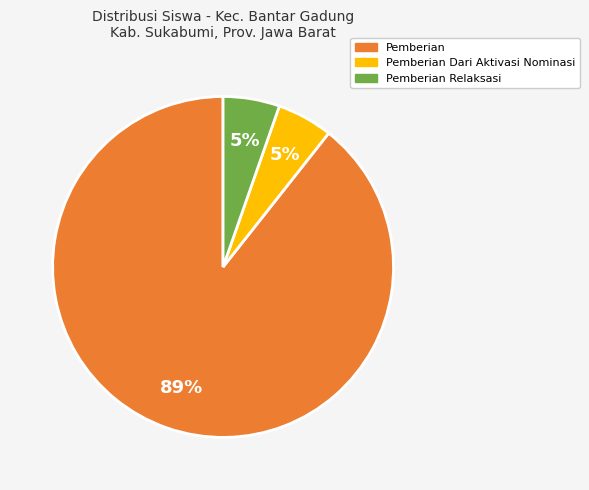

How many slices are in this pie chart?

3